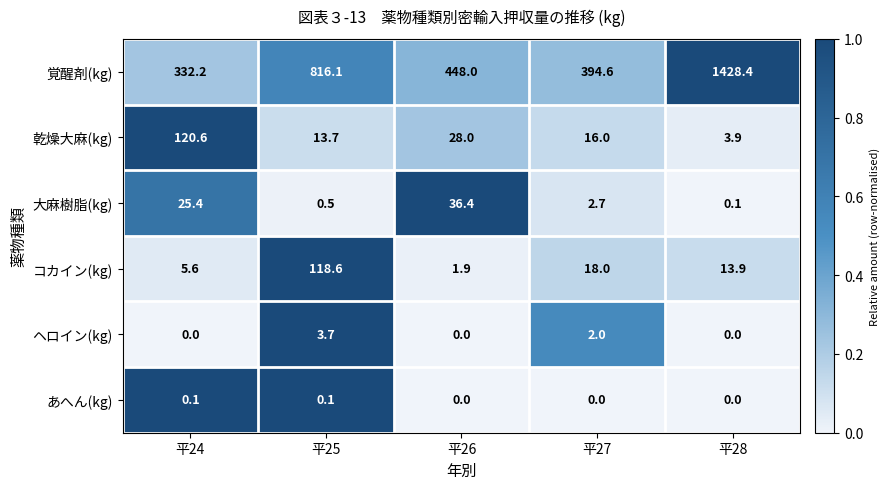

How many data points in ヘロイン(kg) are above 0?

2